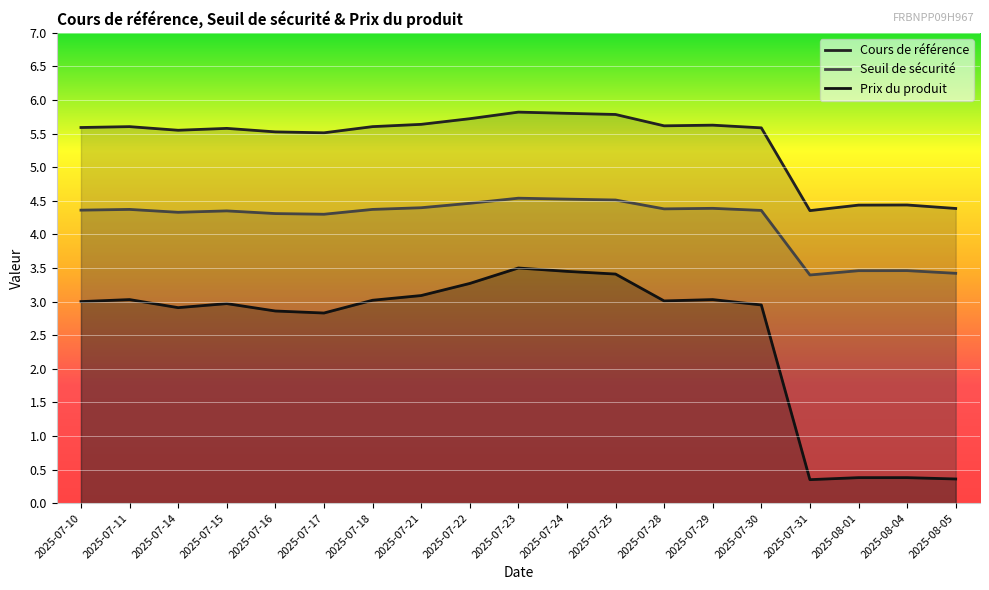

The Prix du produit series shows 0.4 at 2025-08-01. True or false?

True